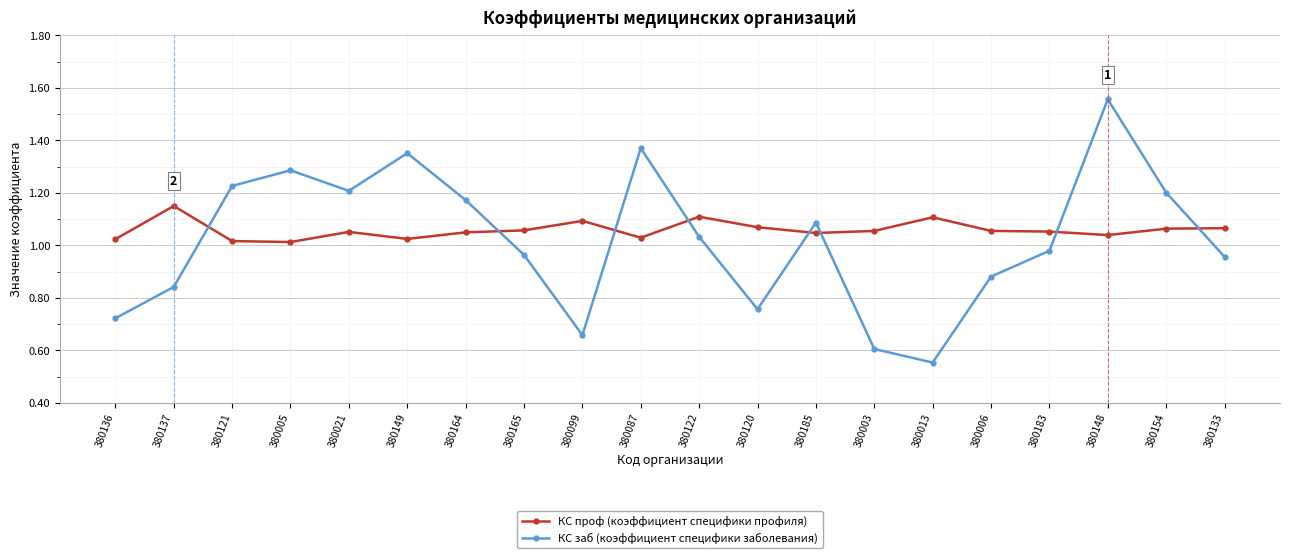

Where is the first local minimum for КС заб (коэффициент специфики заболевания)?

380021